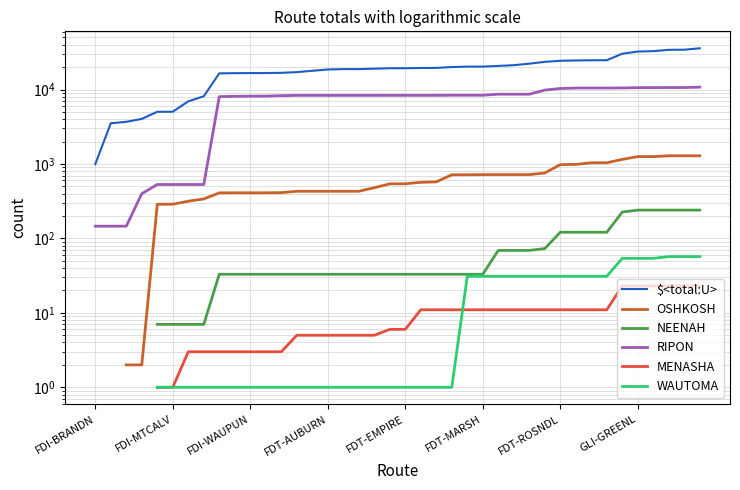

What is the difference between the maximum and minimum values in the RIPON series?

10623.0